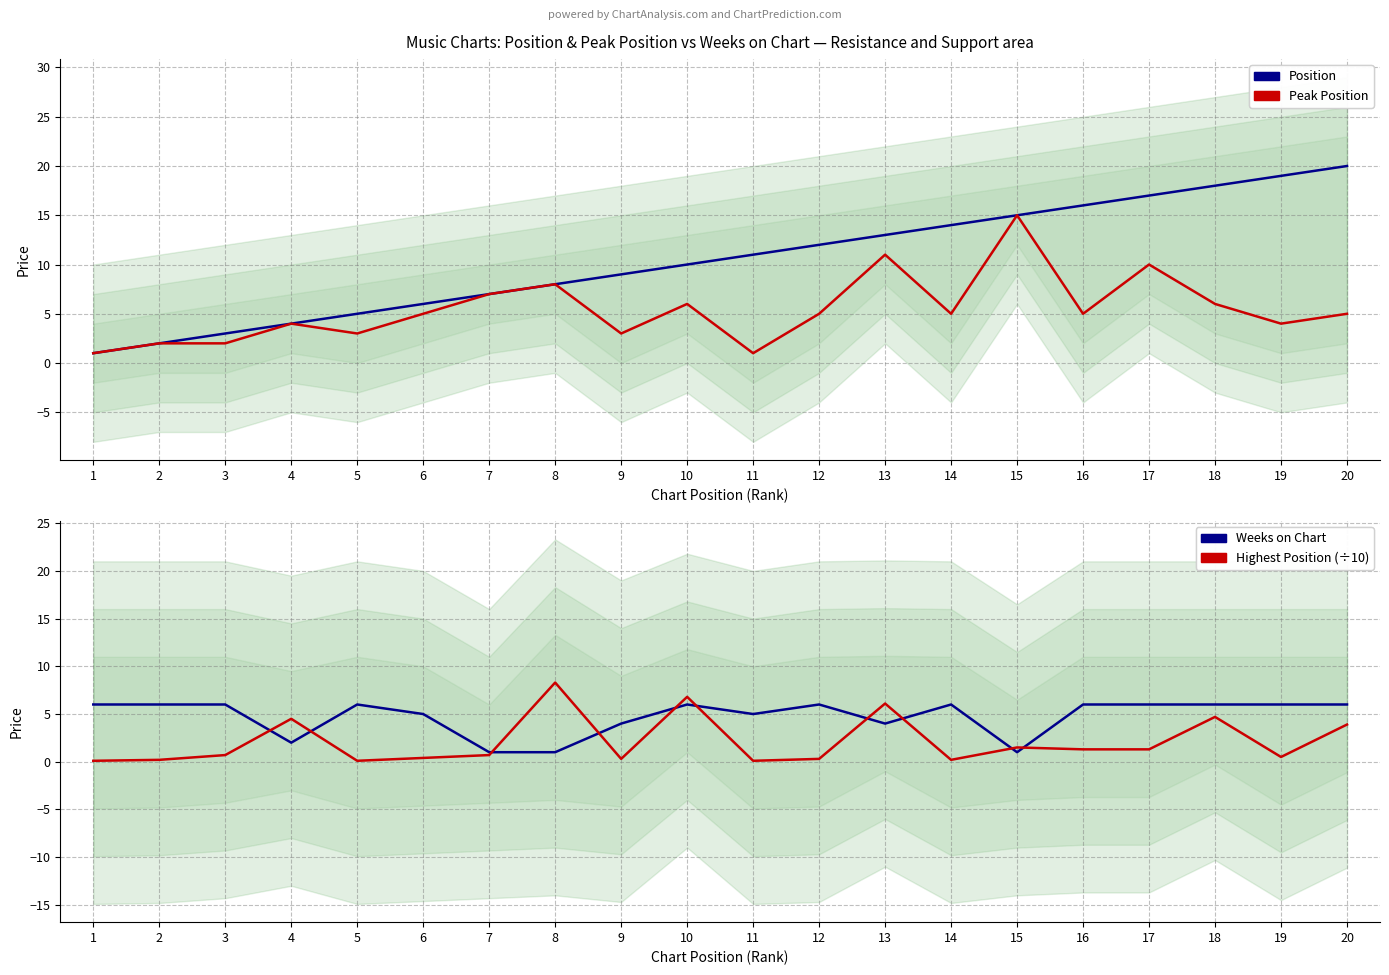

What is the sum of all Weeks on Chart values?

95.0